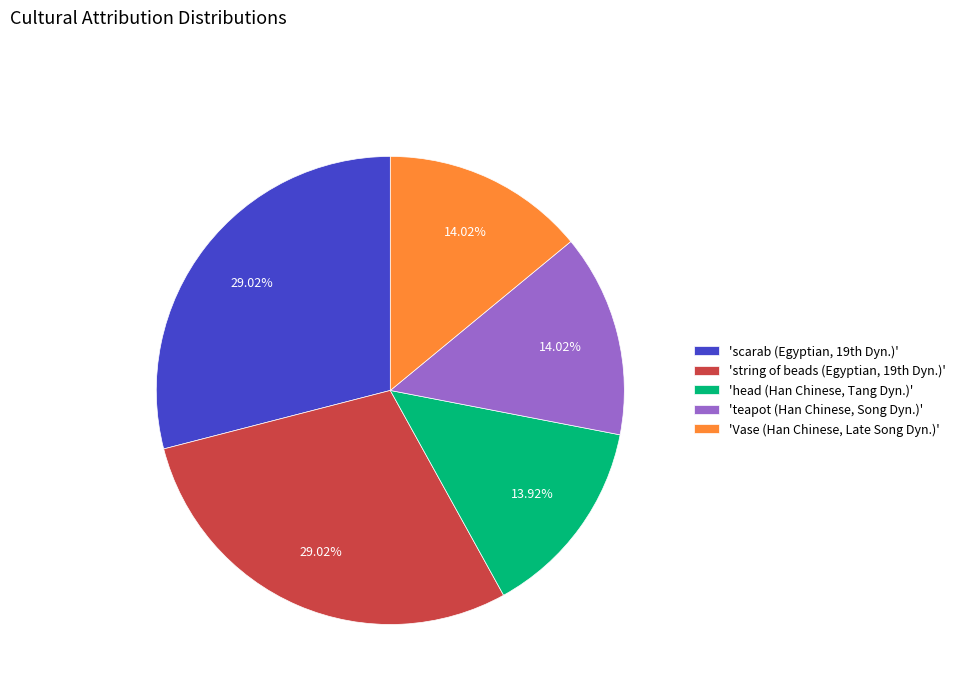

Approximately how many times larger is the value at 'head (Han Chinese, Tang Dyn.)' compared to 'Vase (Han Chinese, Late Song Dyn.)'?

1.0